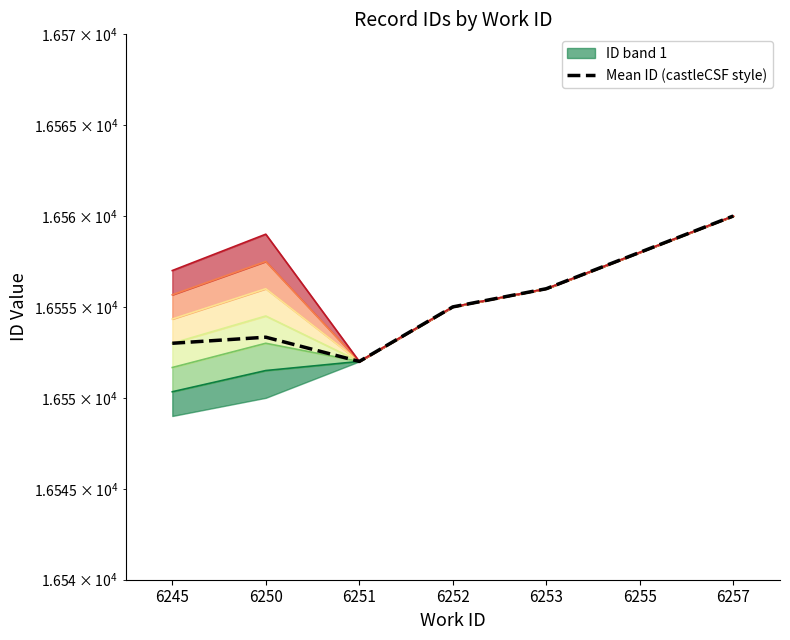

Rank the categories by value from highest to lowest.

6257, 6255, 6253, 6252, 6250, 6245, 6251